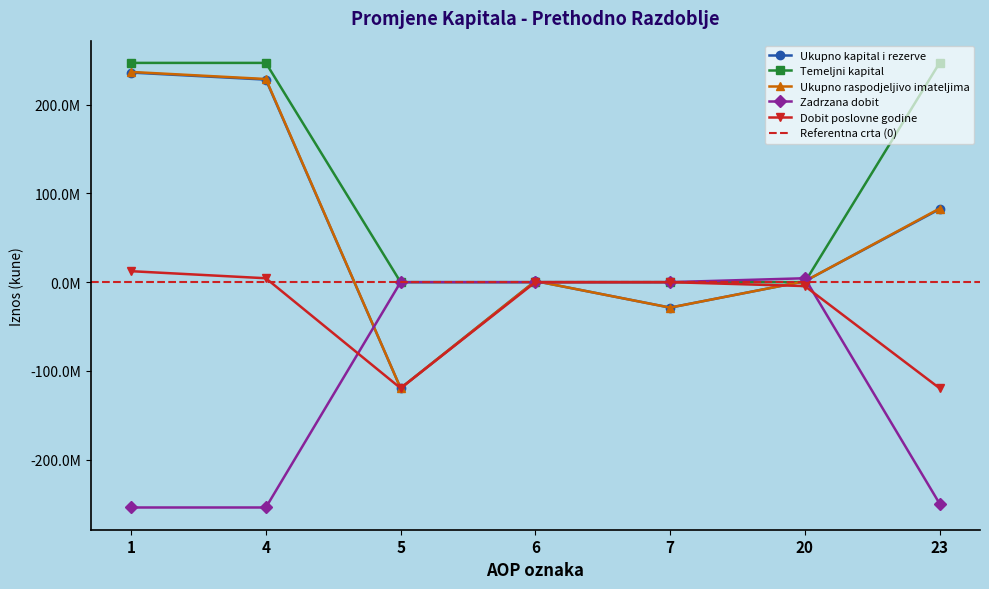

Is the value of Dobit poslovne godine at 4 greater than the value of Ukupno kapital i rezerve at 7?

Yes